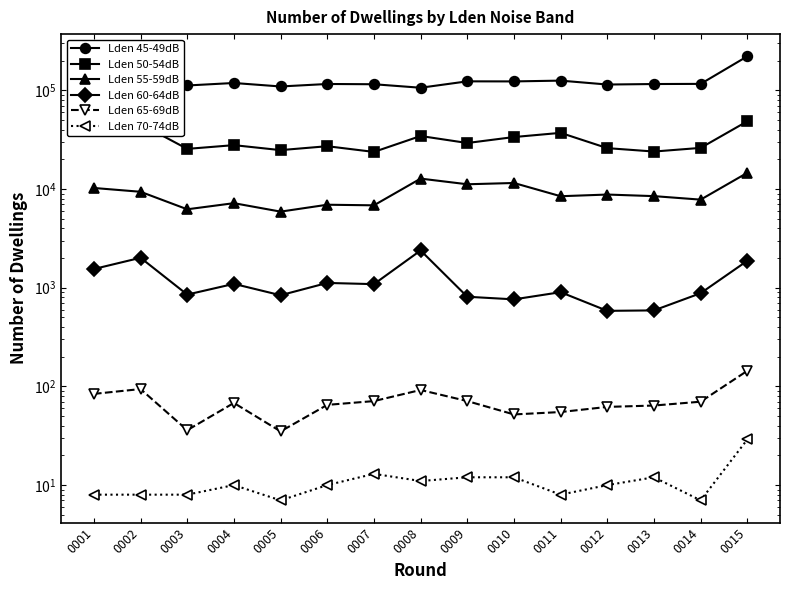

In Lden 65-69dB, how many points are higher than both neighbors (excluding endpoints)?

3